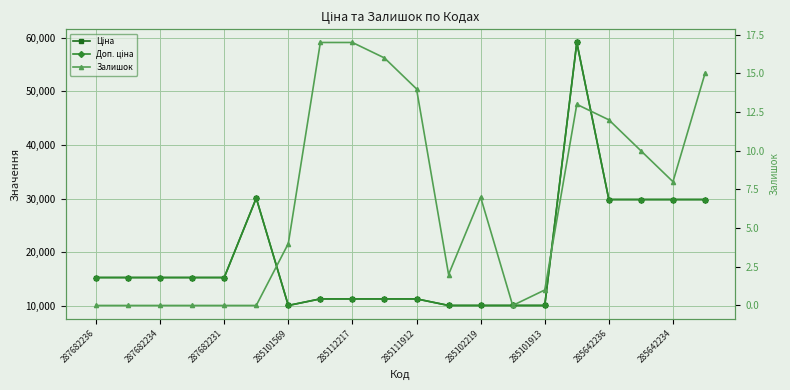

How many data points in Ціна are above 15288?

6